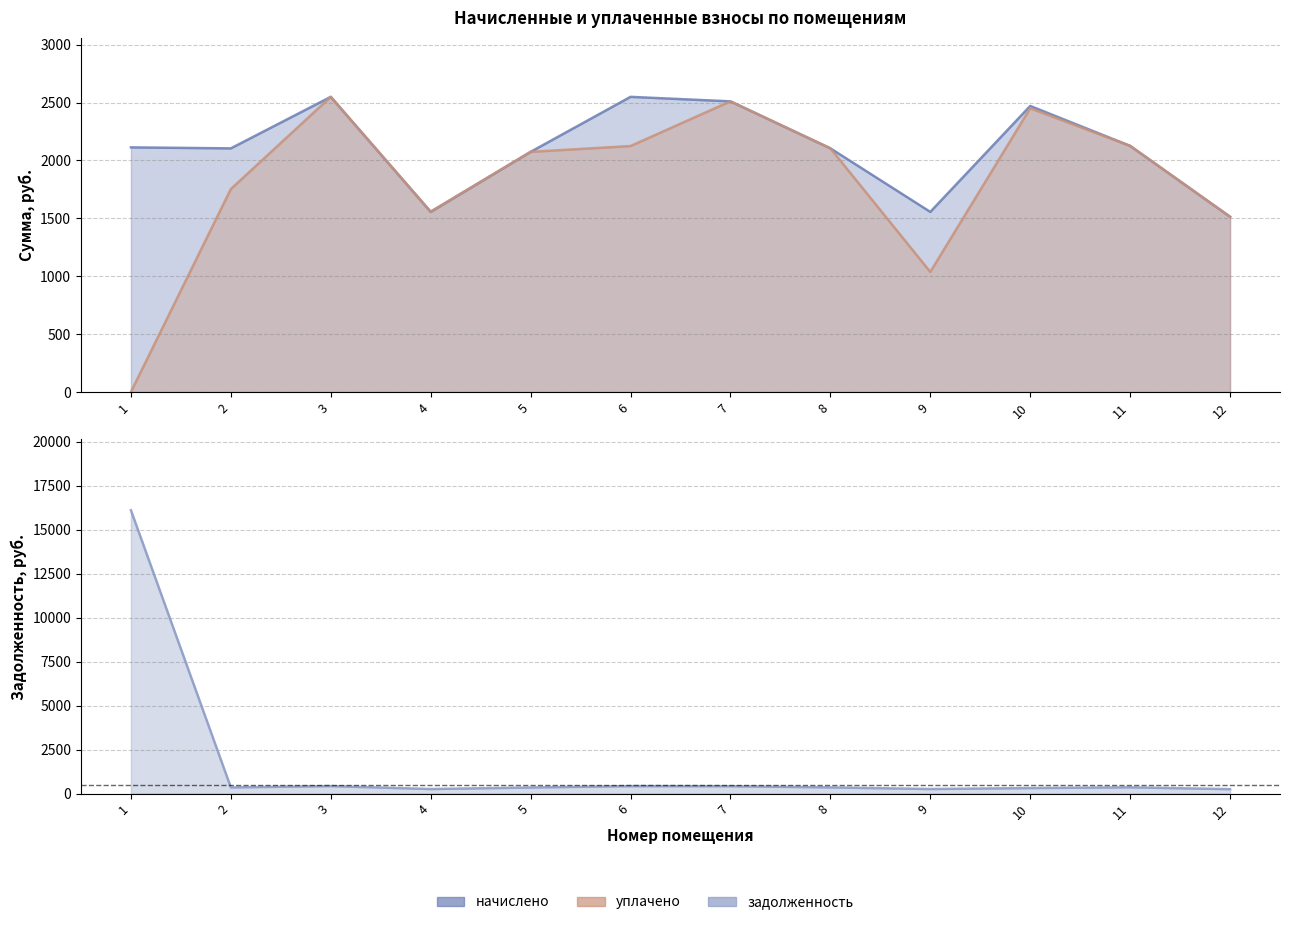

What is the value of the задолженность point at the 12th from the left?

252.2